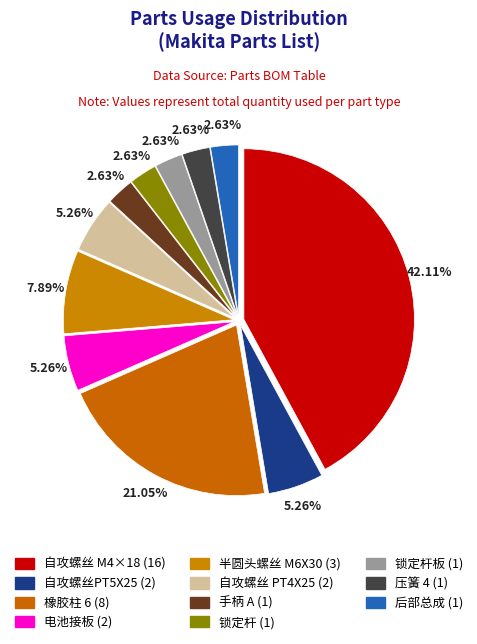

How many slices are in this pie chart?

11